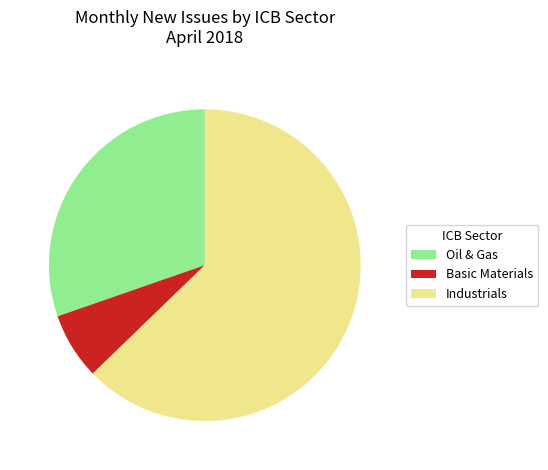

The Oil & Gas slice represents 21% of the pie. True or false?

False